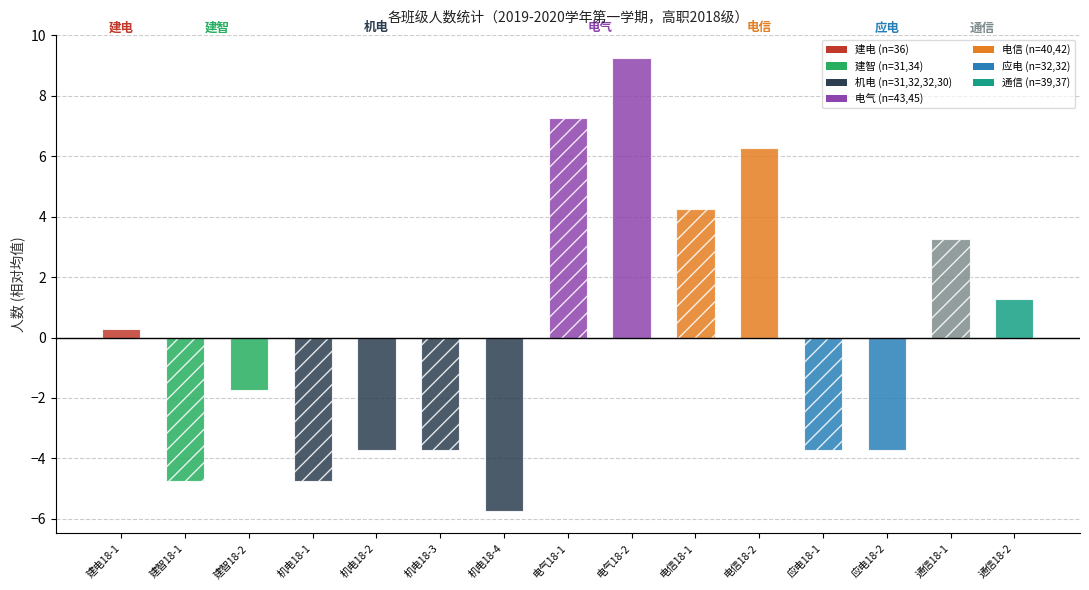

Is it true that the value at 机电18-1 is 31?

True